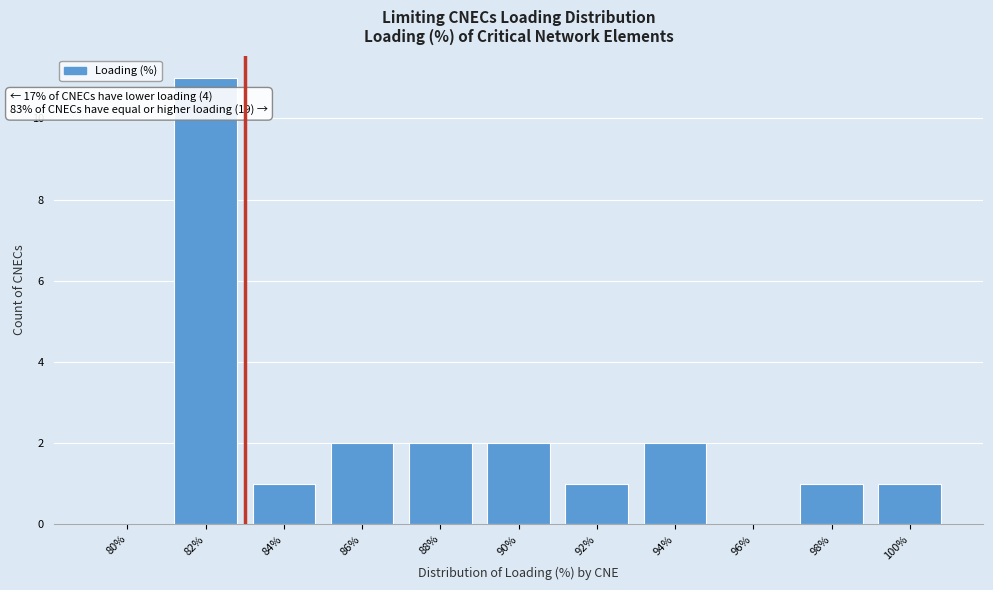

Reading left to right, what are all the values shown in this chart?

80%=0	82%=11	84%=1	86%=2	88%=2	90%=2	92%=1	94%=2	96%=0	98%=1	100%=1